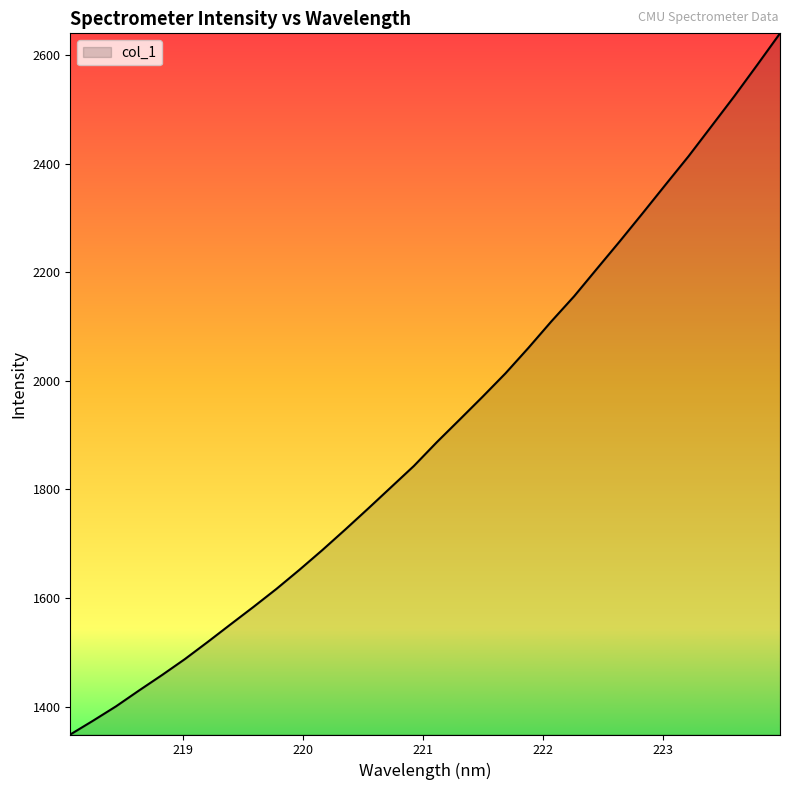

What is the difference between the maximum and minimum values?

1291.6